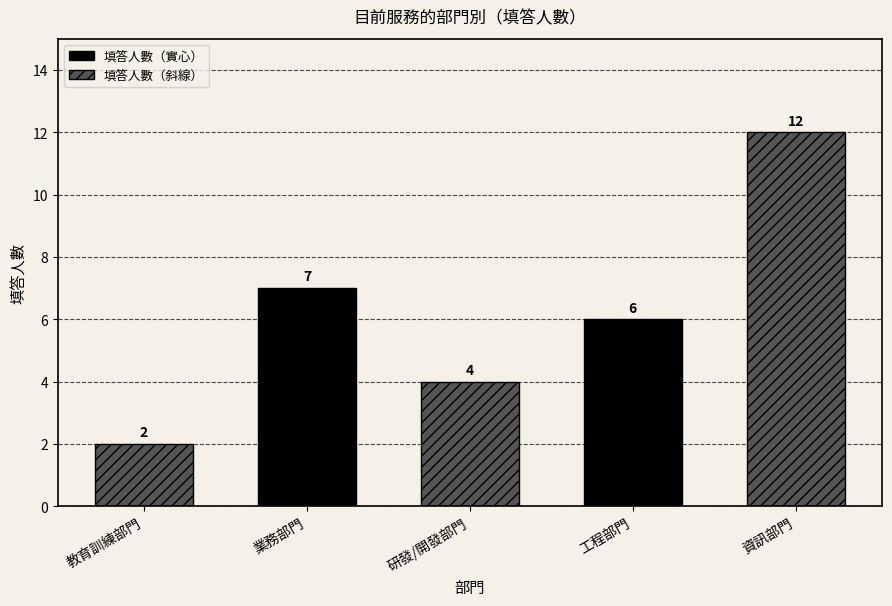

Count the values in the range 4 to 7.

3